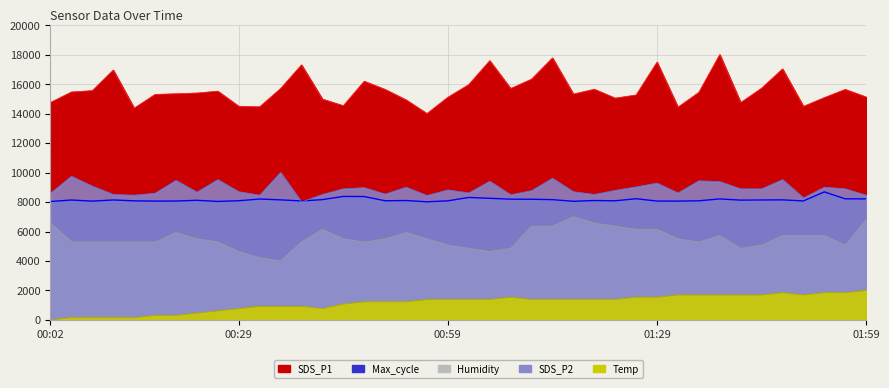

Is it true that Temp equals 803.9 at 00:02?

False